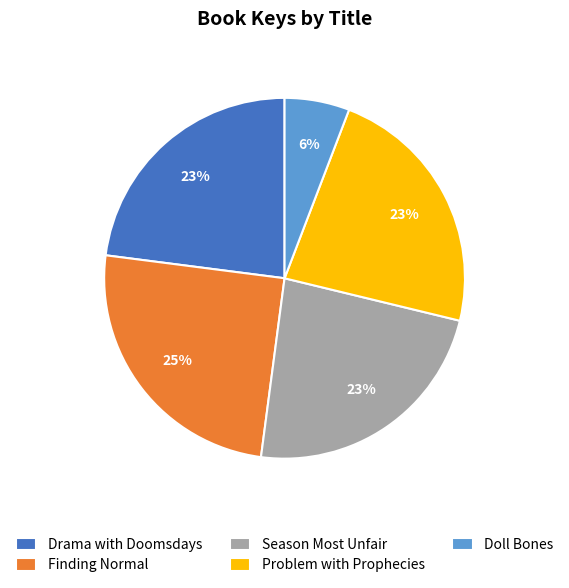

Count the number of slices in the pie.

5